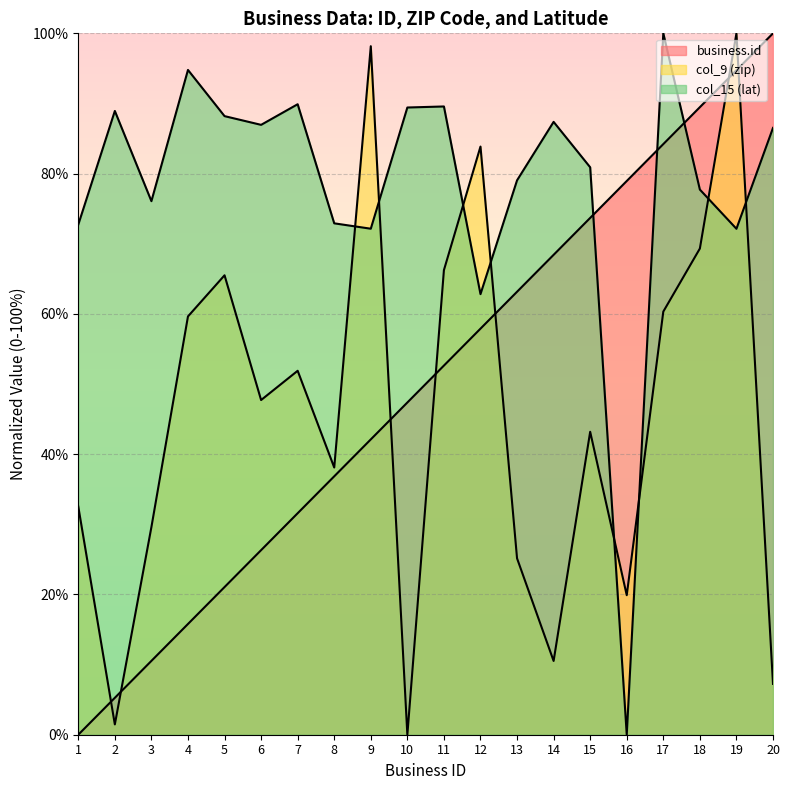

True or false: col_15 (lat) has a value of 62.8 at 12.

True